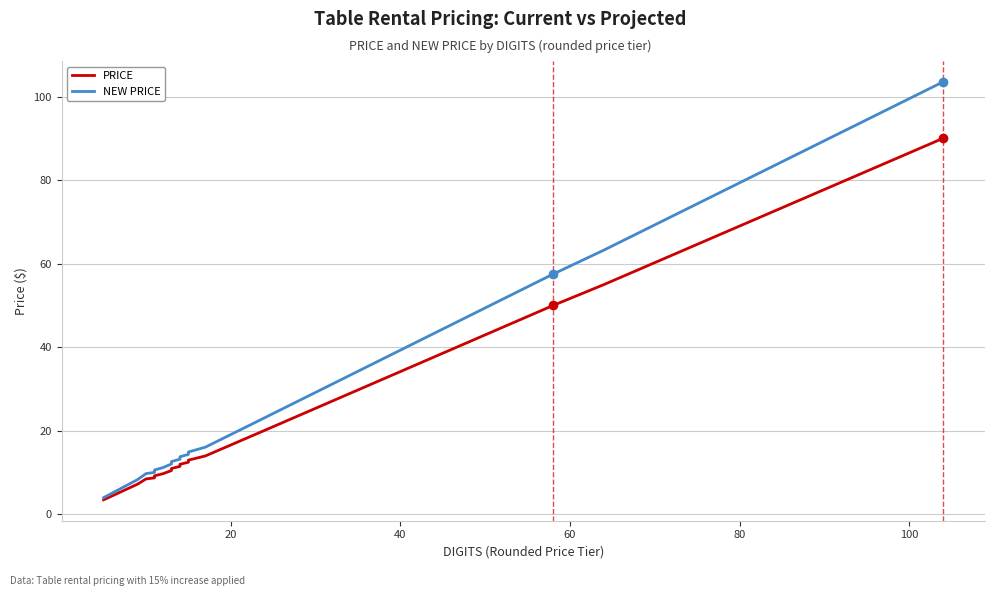

How many lines are shown in the chart?

2